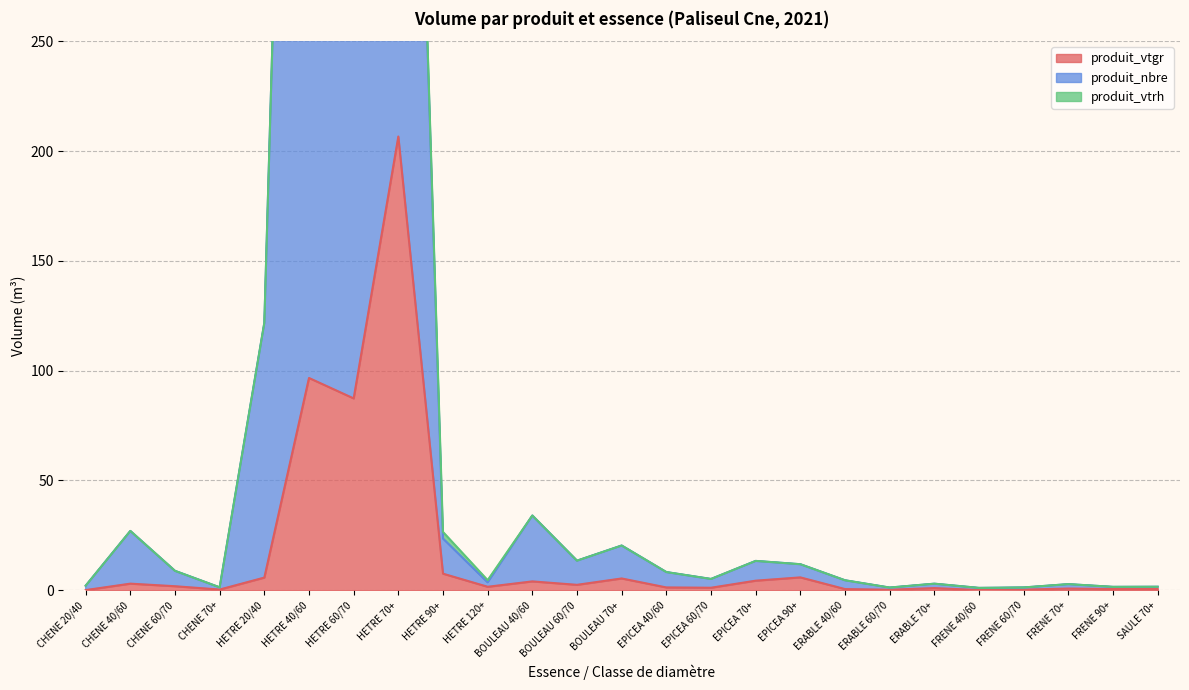

At which category is the sum across all series the highest?

HETRE 40/60